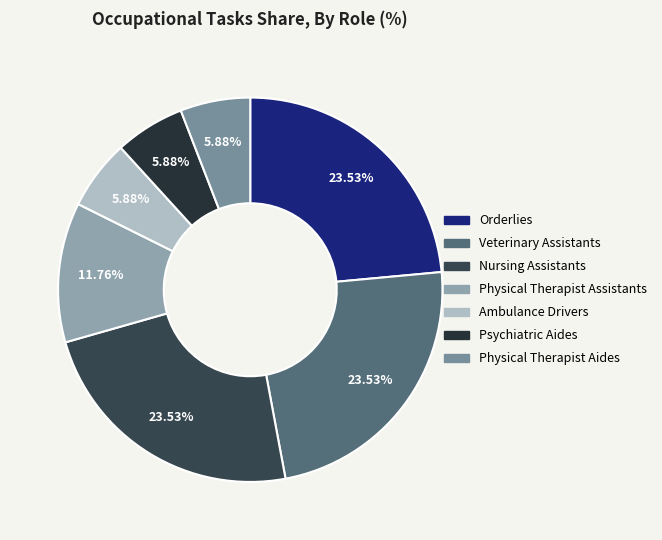

What percentage is the Physical Therapist Assistants slice, to the nearest percent?

12%